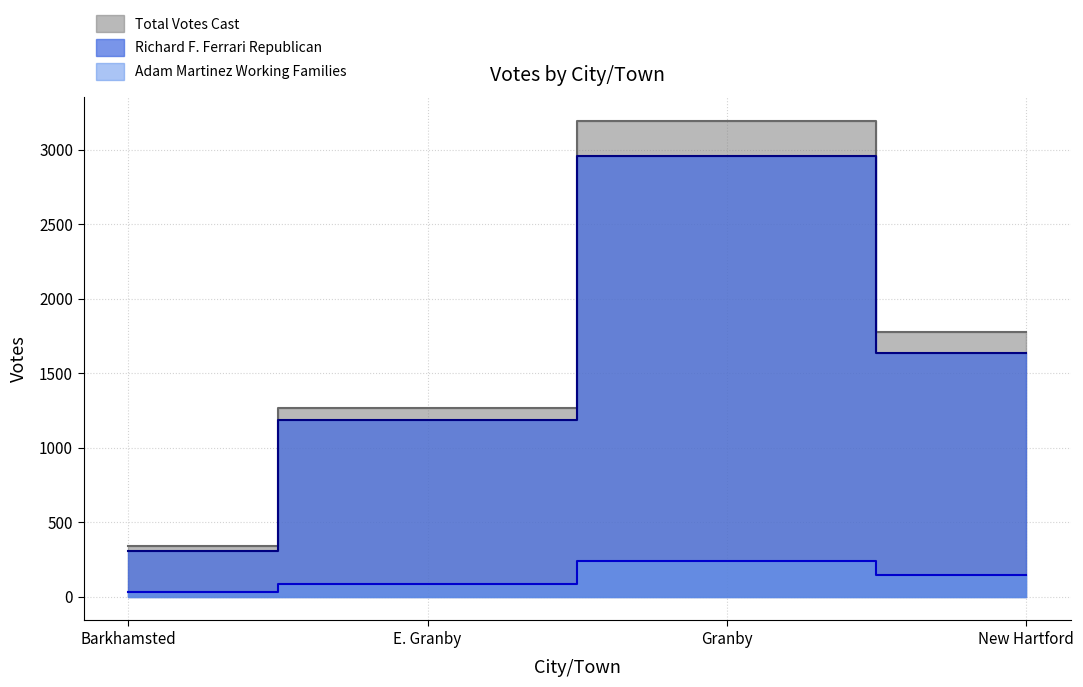

True or false: Adam Martinez Working Families and Total Votes Cast intersect in this chart.

False